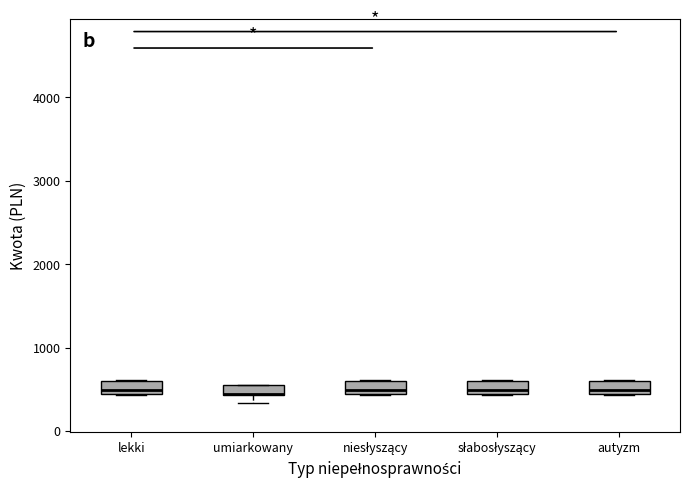

Where does the median line of the box for autyzm sit on the y-axis? The values are not printed on the chart, so give them approximately, as read against the axis.

500